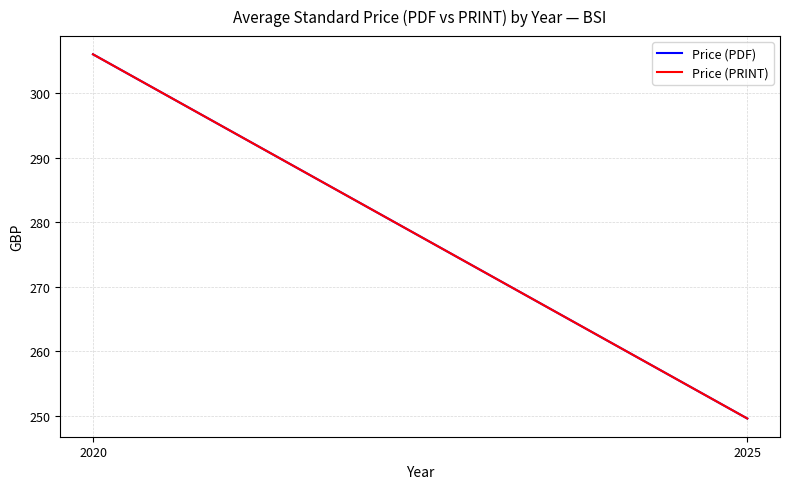

True or false: Price (PDF) has a value of 306.0 at 2020.

True